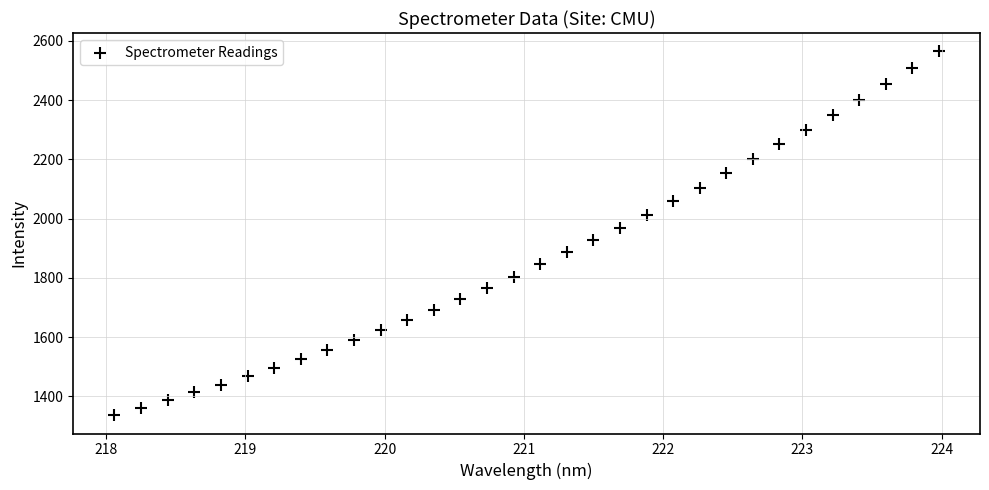

What is the range of Y values (max minus min)?

1228.7